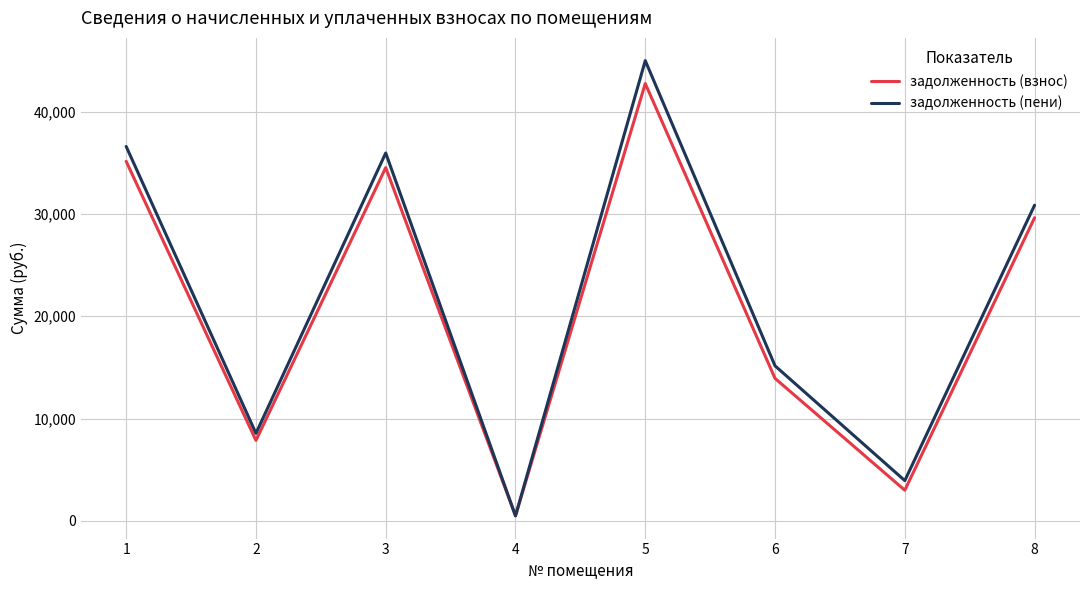

What is the average value of the задолженность (пени) series?

22057.3